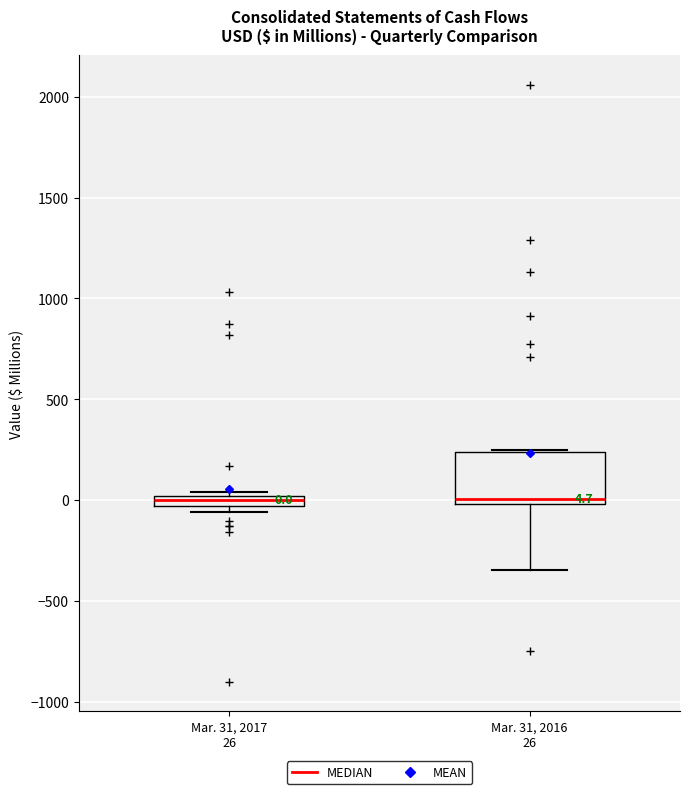

Which box is the tallest, from its lower edge to its upper edge?

Mar. 31, 2016 26